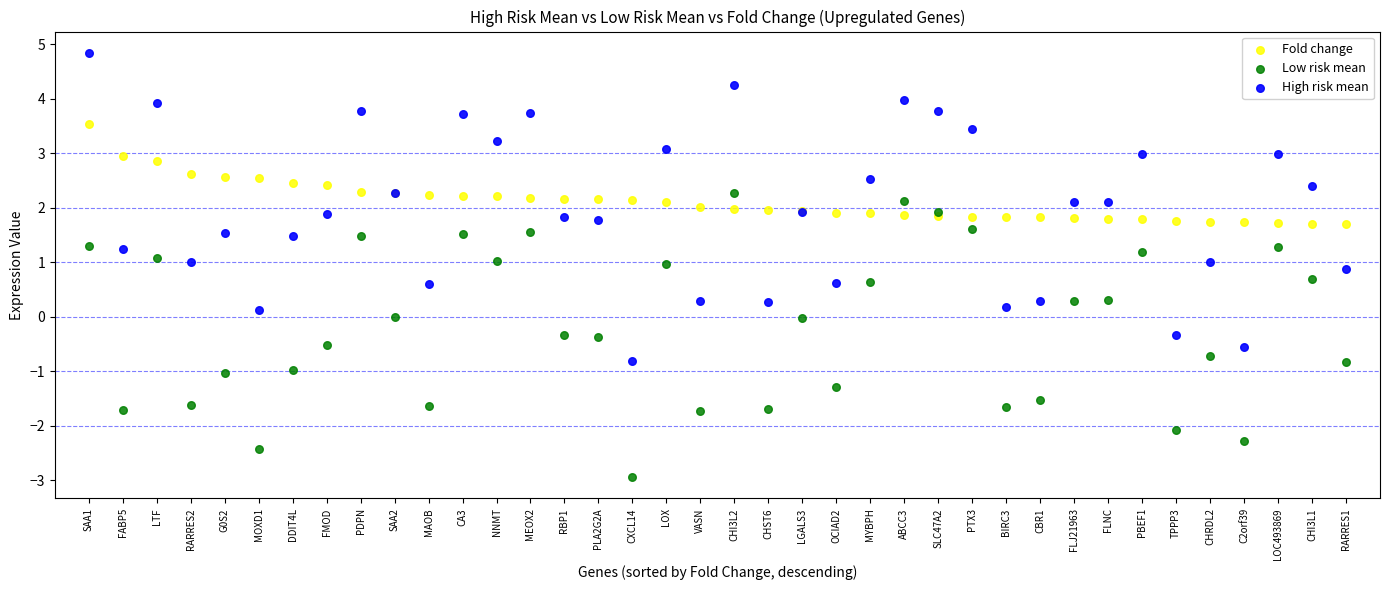

Which series contains the lowest Y value?

Low risk mean